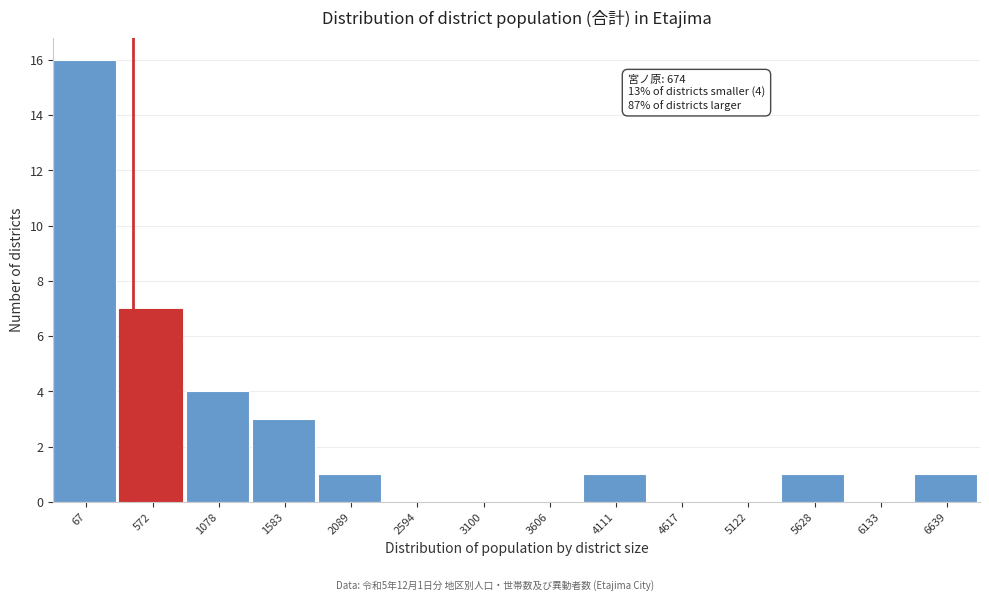

Reading right to left, what are all the values shown in this chart?

6639=1	6133=0	5628=1	5122=0	4617=0	4111=1	3606=0	3100=0	2594=0	2089=1	1583=3	1078=4	572=7	67=16